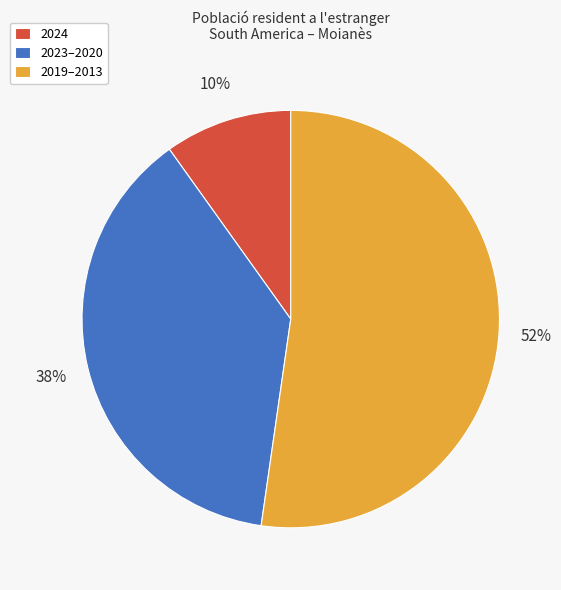

Which slice is the smallest?

2024